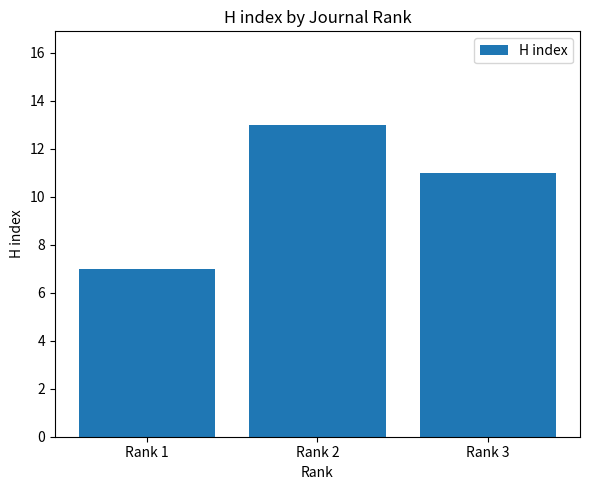

Between Rank 2 and Rank 3, which is larger?

Rank 2